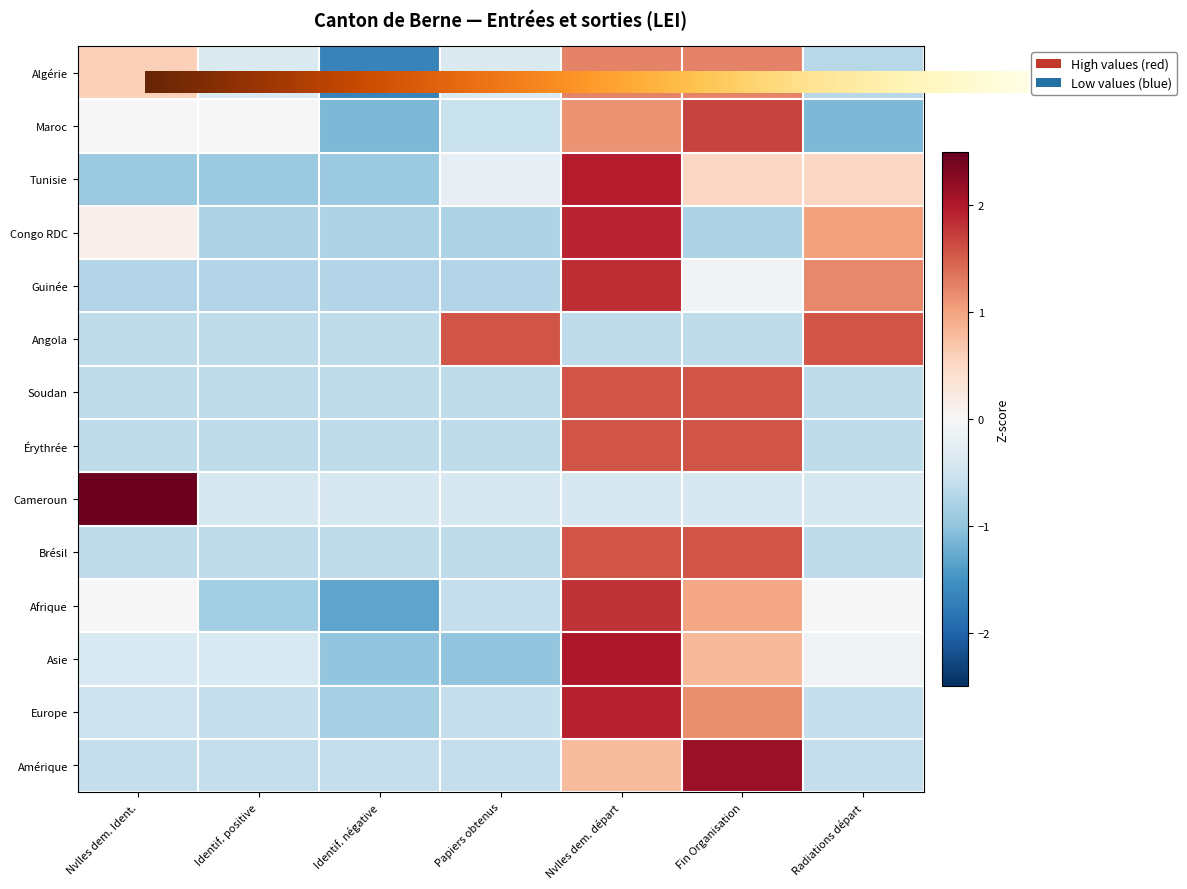

What is the smallest value displayed?

-1.7